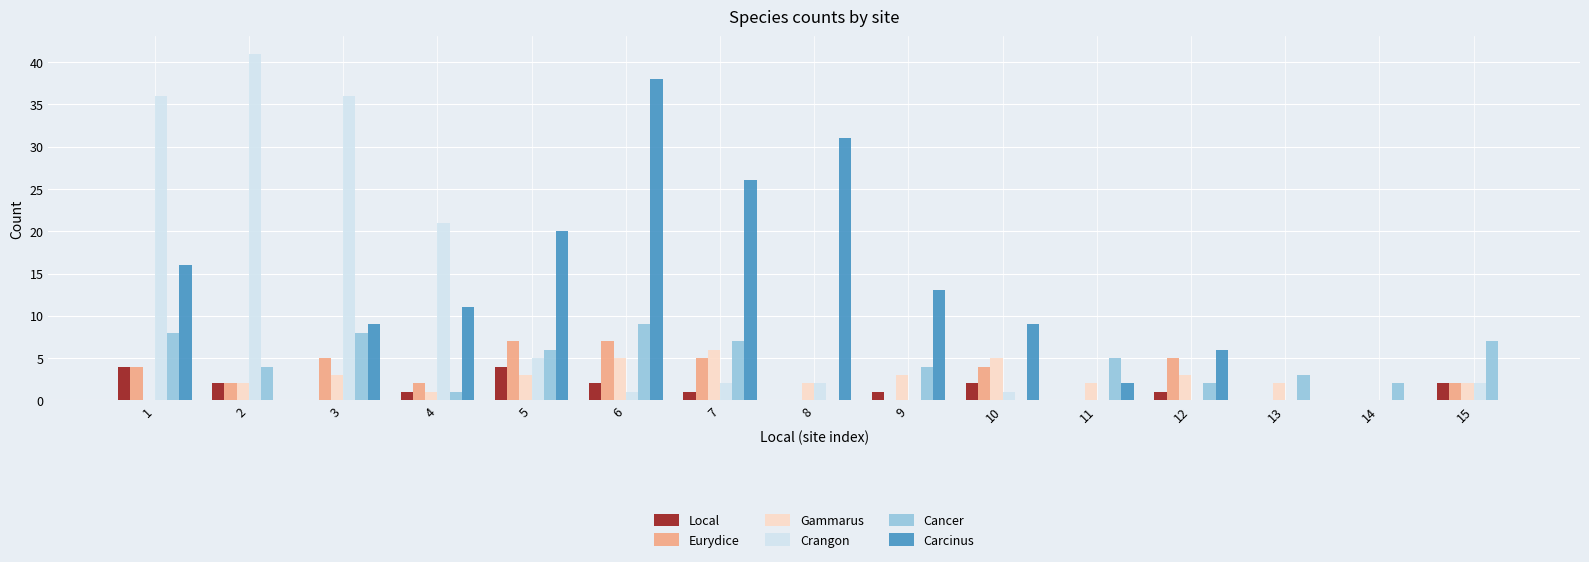

Which category has the highest value in the Cancer series?

6